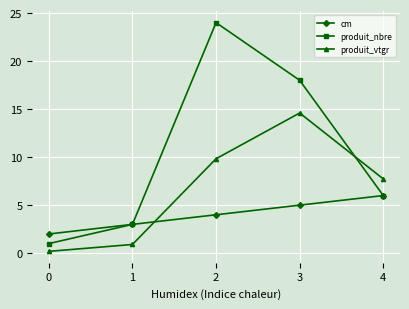

What is the spread (max minus min) of values at 2?

20.0